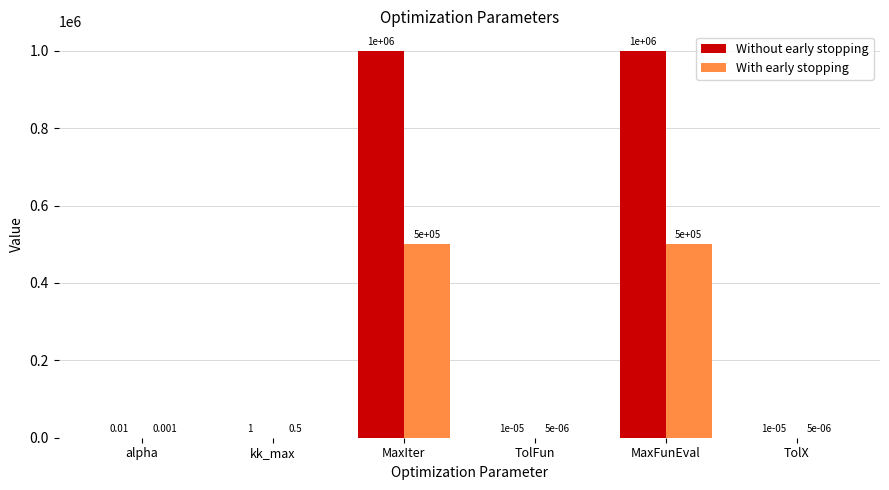

Between kk_max and TolX, which series saw the biggest shift?

Without early stopping